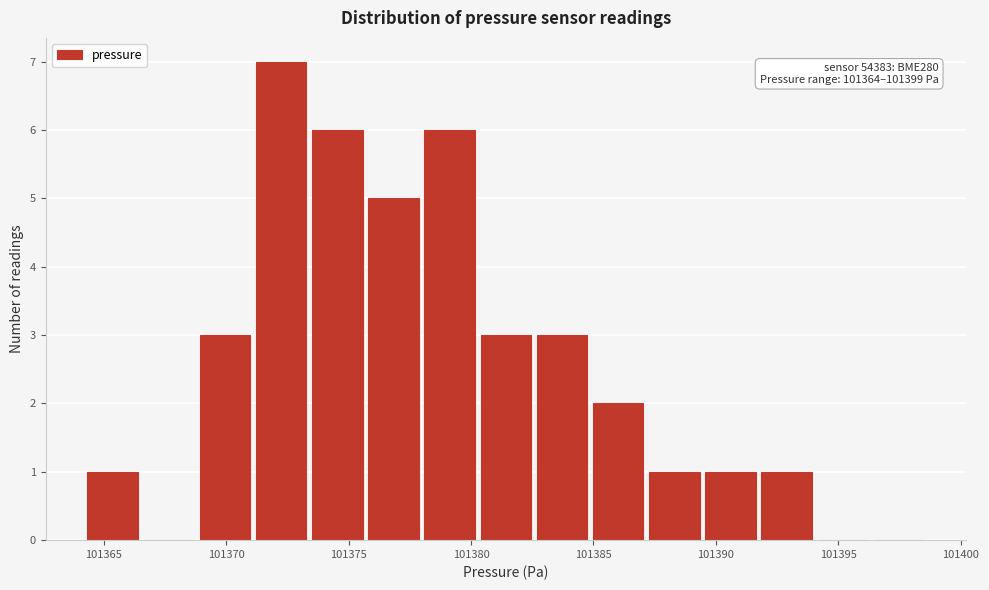

Which range on the x-axis has the tallest bar?

101371.0 to 101373.5